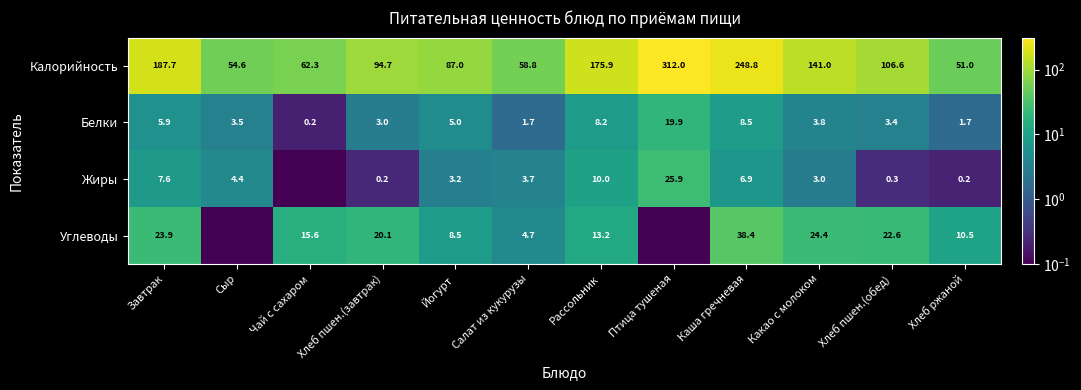

Which category has the lowest value in the Калорийность series?

Хлеб ржаной